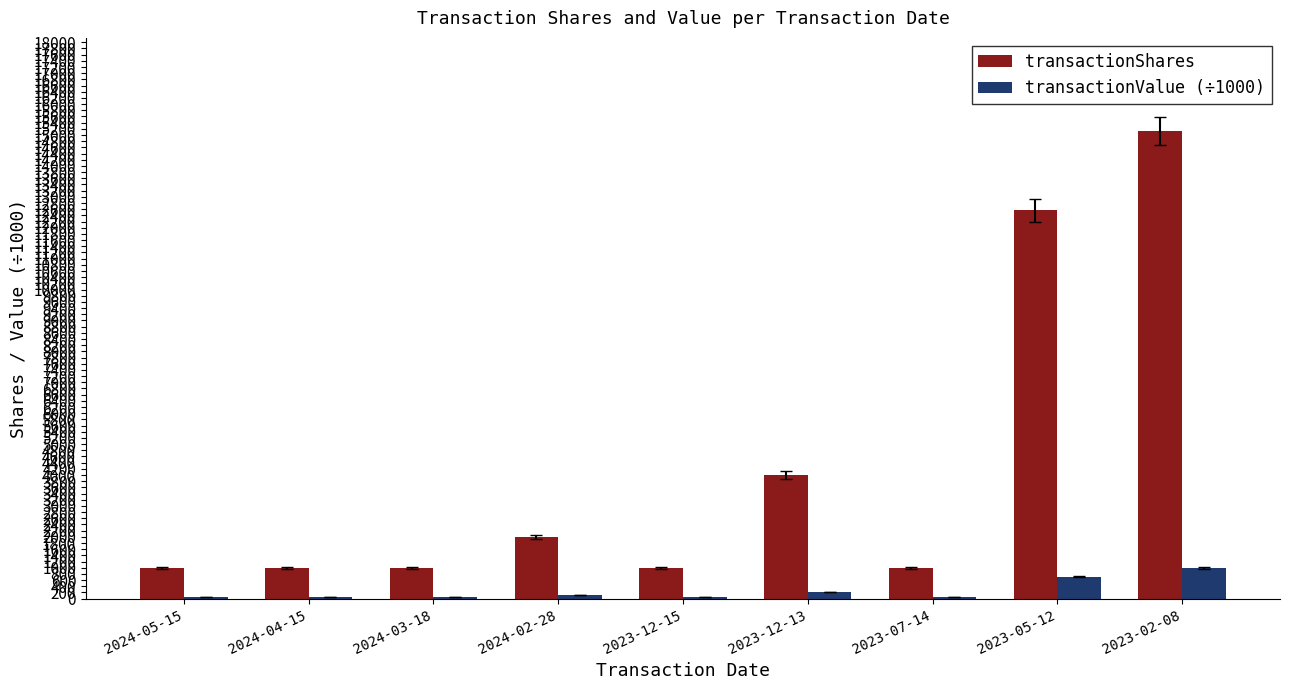

Between 2024-05-15 and 2023-12-13, which series saw the biggest shift?

transactionShares